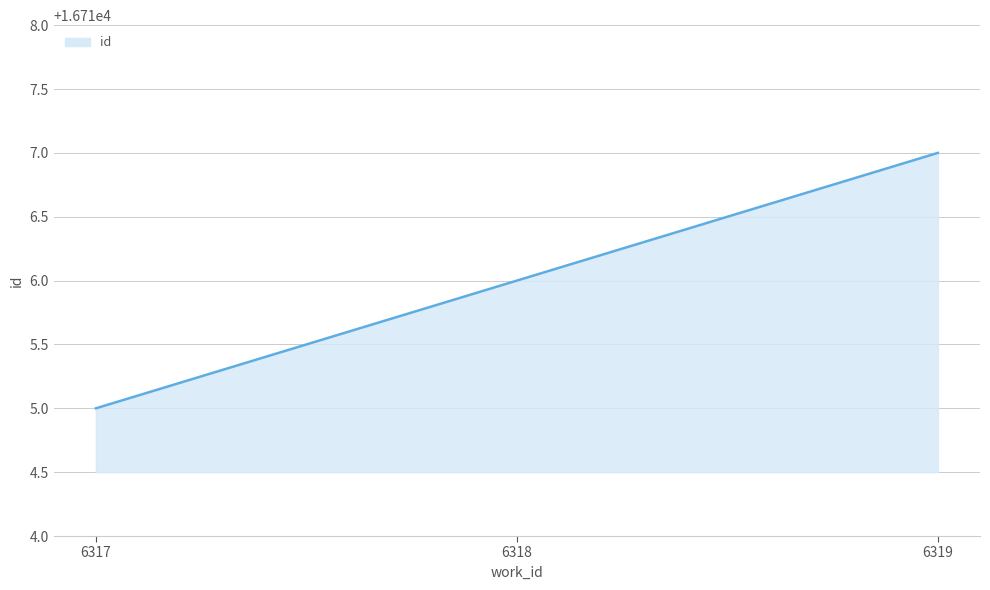

What is the difference between the maximum and second lowest values?

1